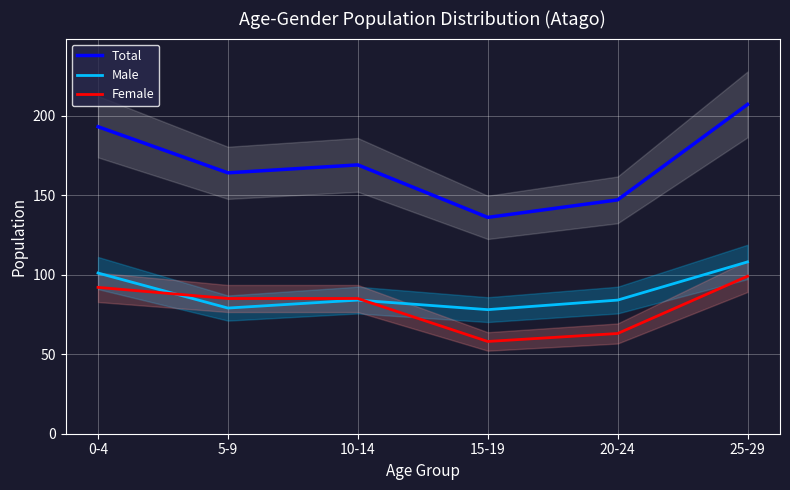

Where is Female nearest to the value 78?

5-9